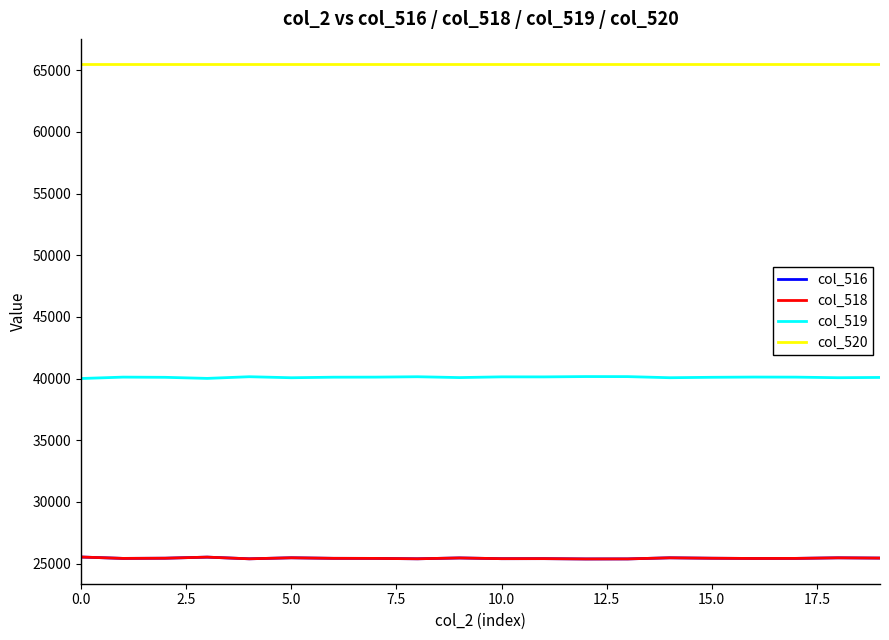

Which series has the largest range (max minus min)?

col_516